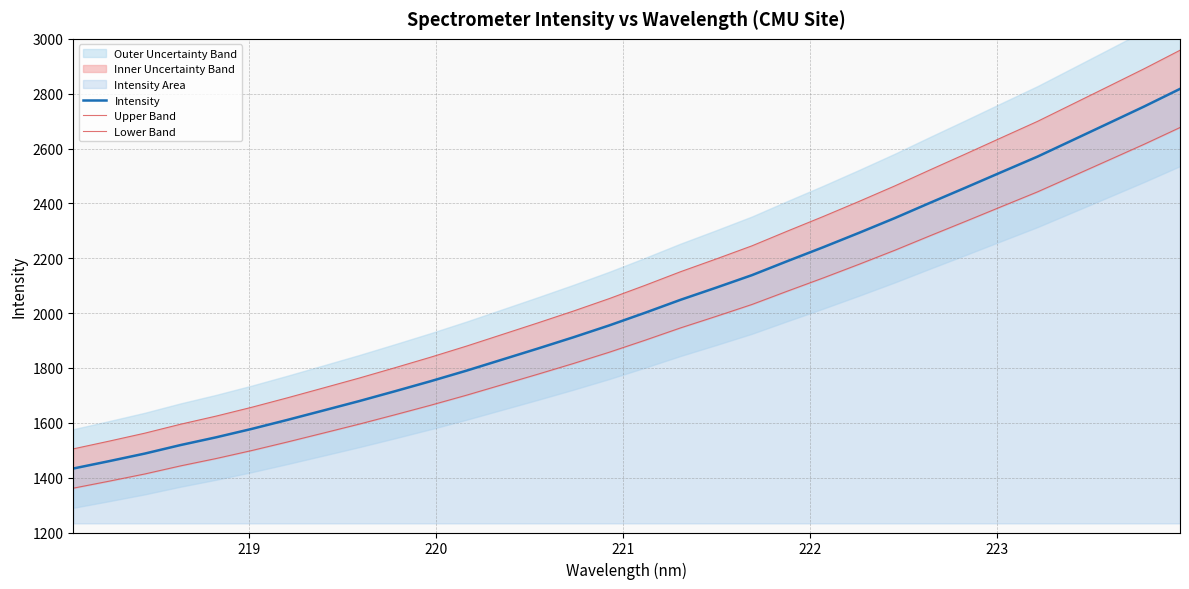

What is the highest value of the Intensity series?

2817.5